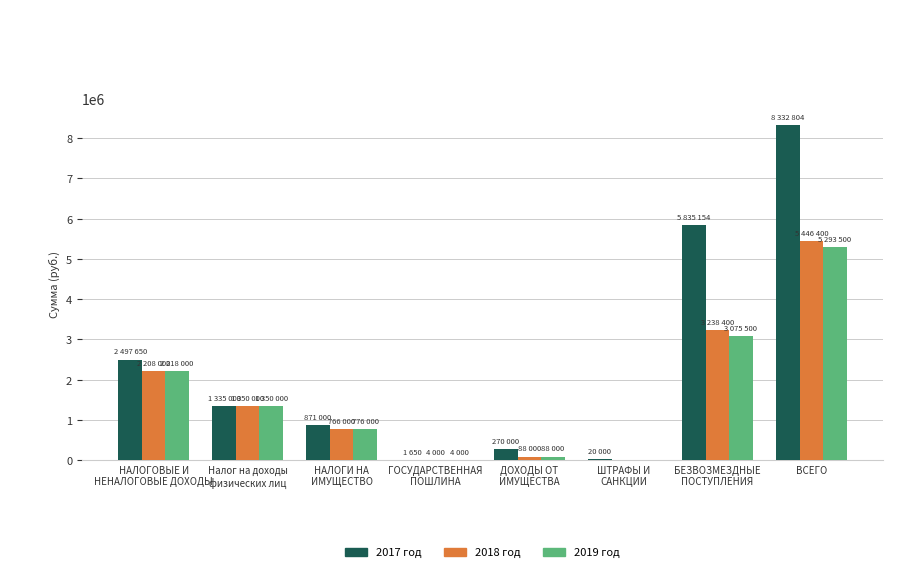

What is the greatest value displayed?

8332804